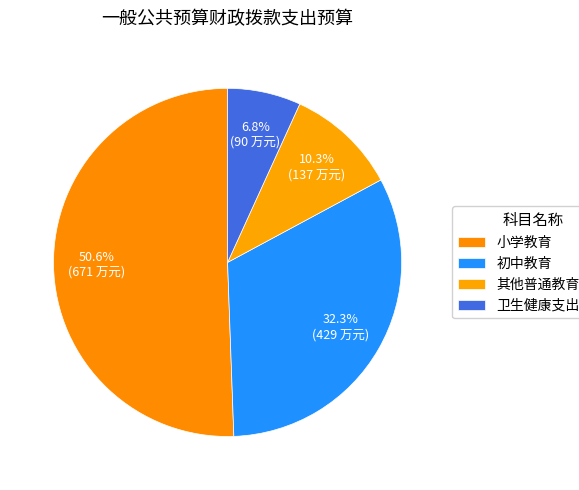

To the nearest percent, what percentage of the pie is 小学教育?

51%